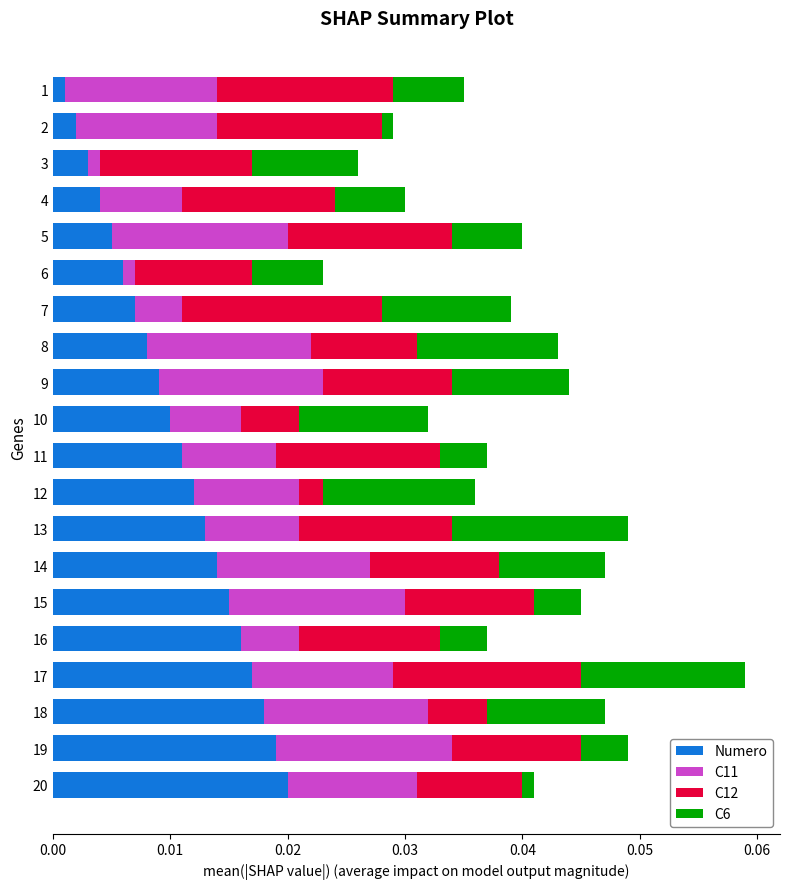

At which category is the sum across all series the highest?

17